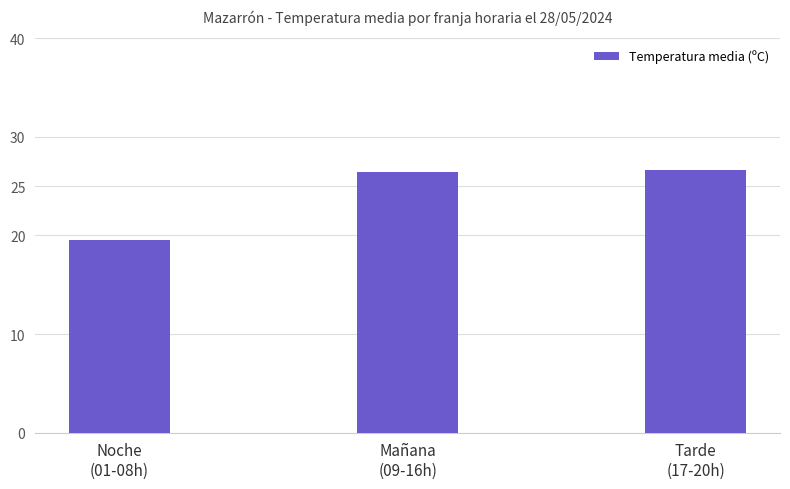

What is the sum of all values?

72.5